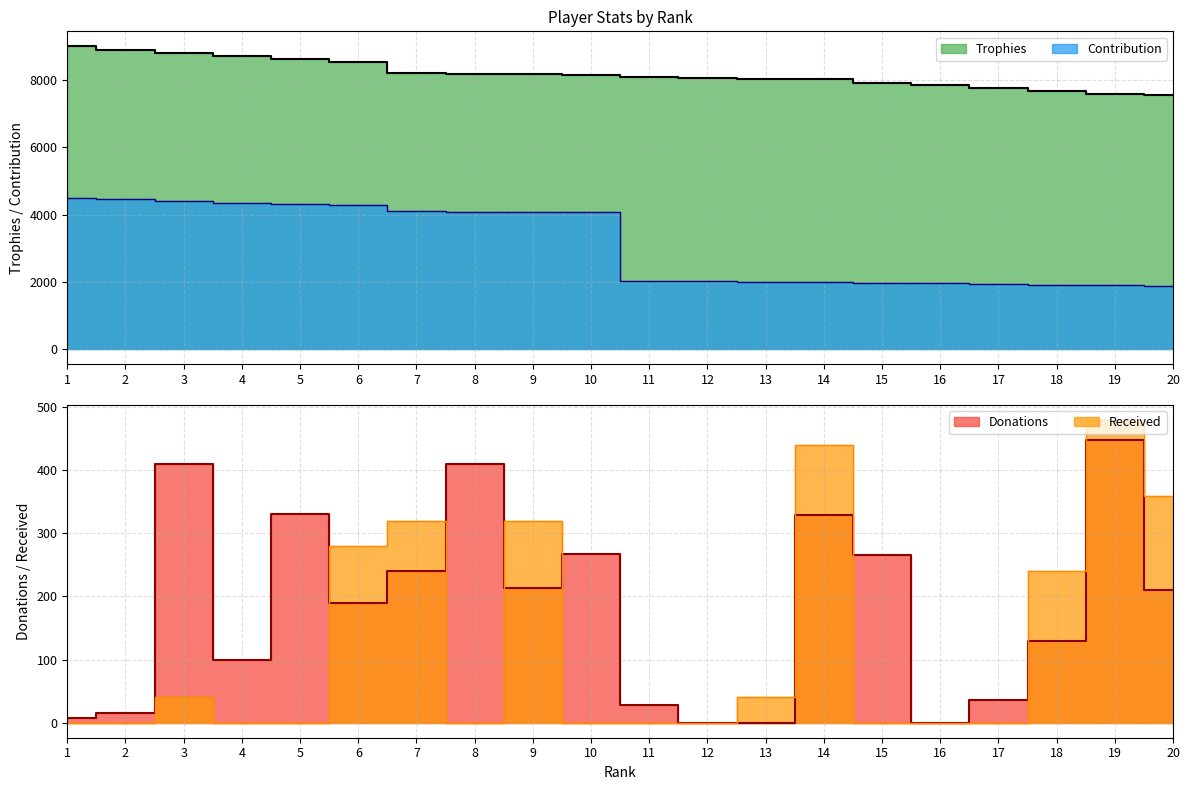

Reading right to left, what are all the values shown in this chart?

Trophies: 7565	7600	7681	7757	7850	7915	8030	8030	8060	8091	8150	8170	8179	8205	8542	8615	8712	8799	8908	9000
Contribution: 1891	1900	1920	1939	1962	1978	2007	2007	2015	2022	4075	4085	4089	4102	4271	4307	4356	4399	4454	4500
Donations: 210	448	129	36	0	266	329	0	0	28	268	213	410	241	190	331	100	410	16	8
Received: 360	480	240	0	0	0	440	40	0	0	0	320	0	320	280	0	0	40	0	0